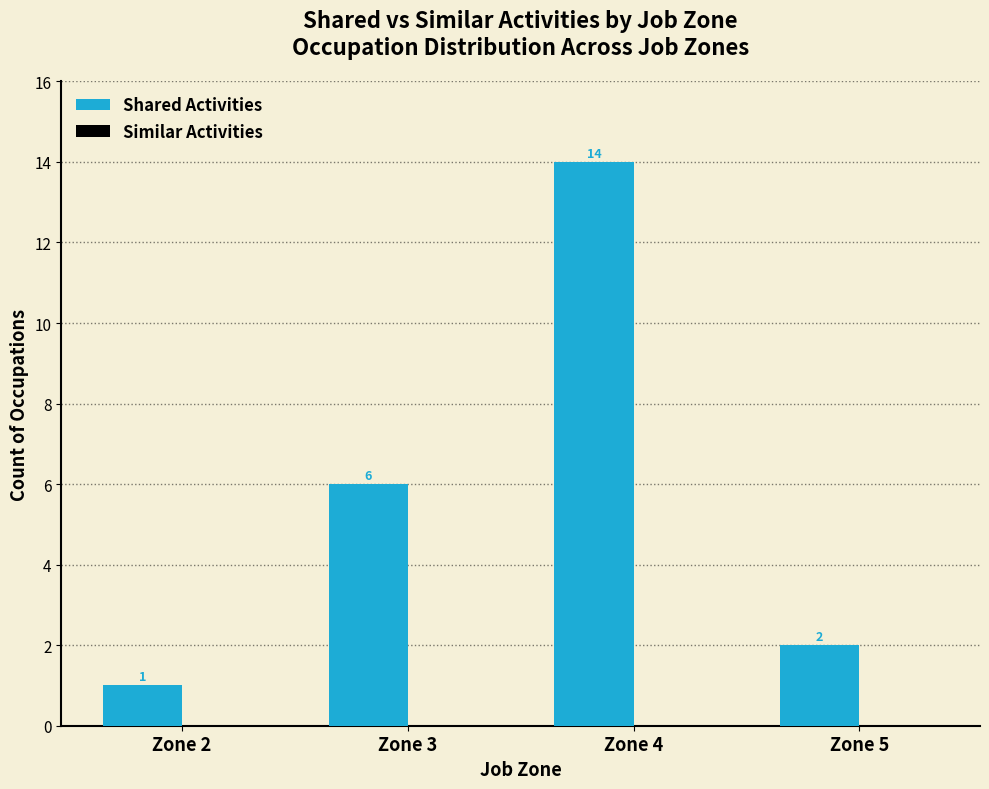

List the labels in order of value, largest first.

Zone 4, Zone 3, Zone 5, Zone 2